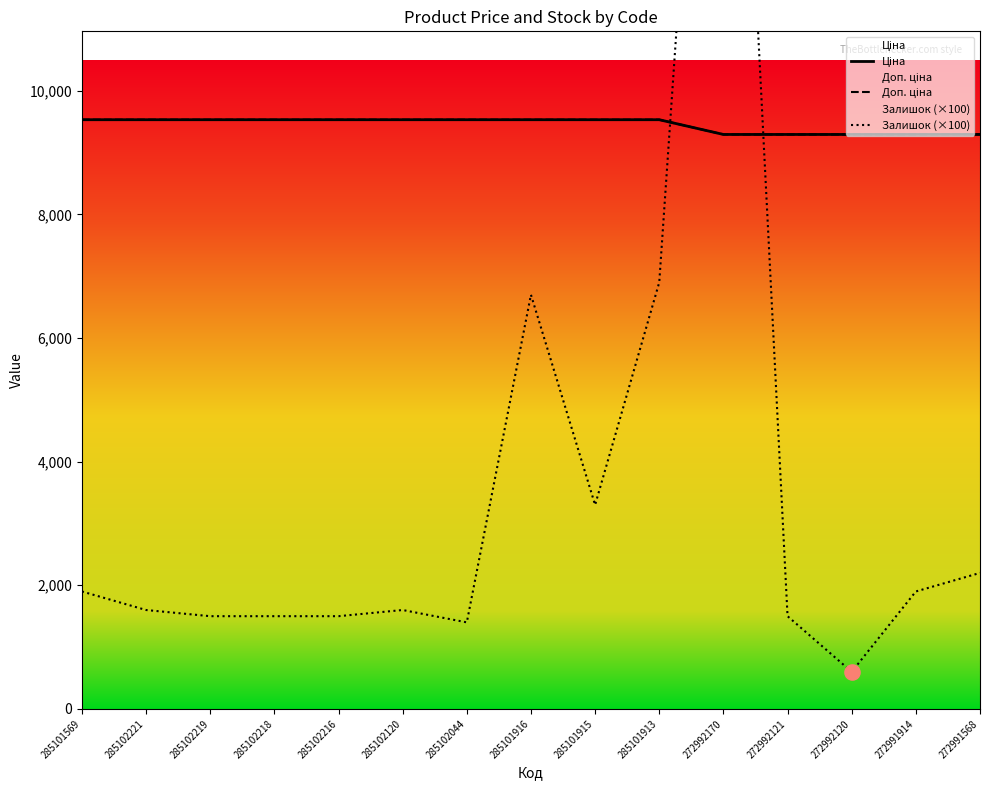

Which series has the widest spread of Y values?

Залишок (×100)